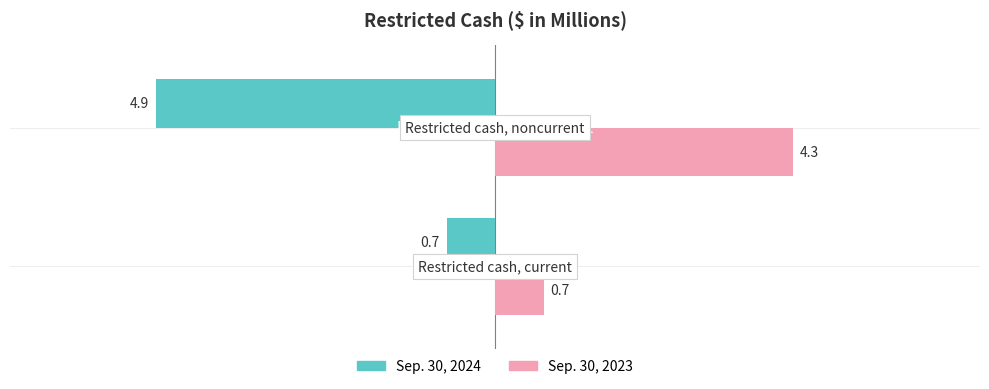

List the series in order of their peak value, highest first.

Sep. 30, 2023, Sep. 30, 2024